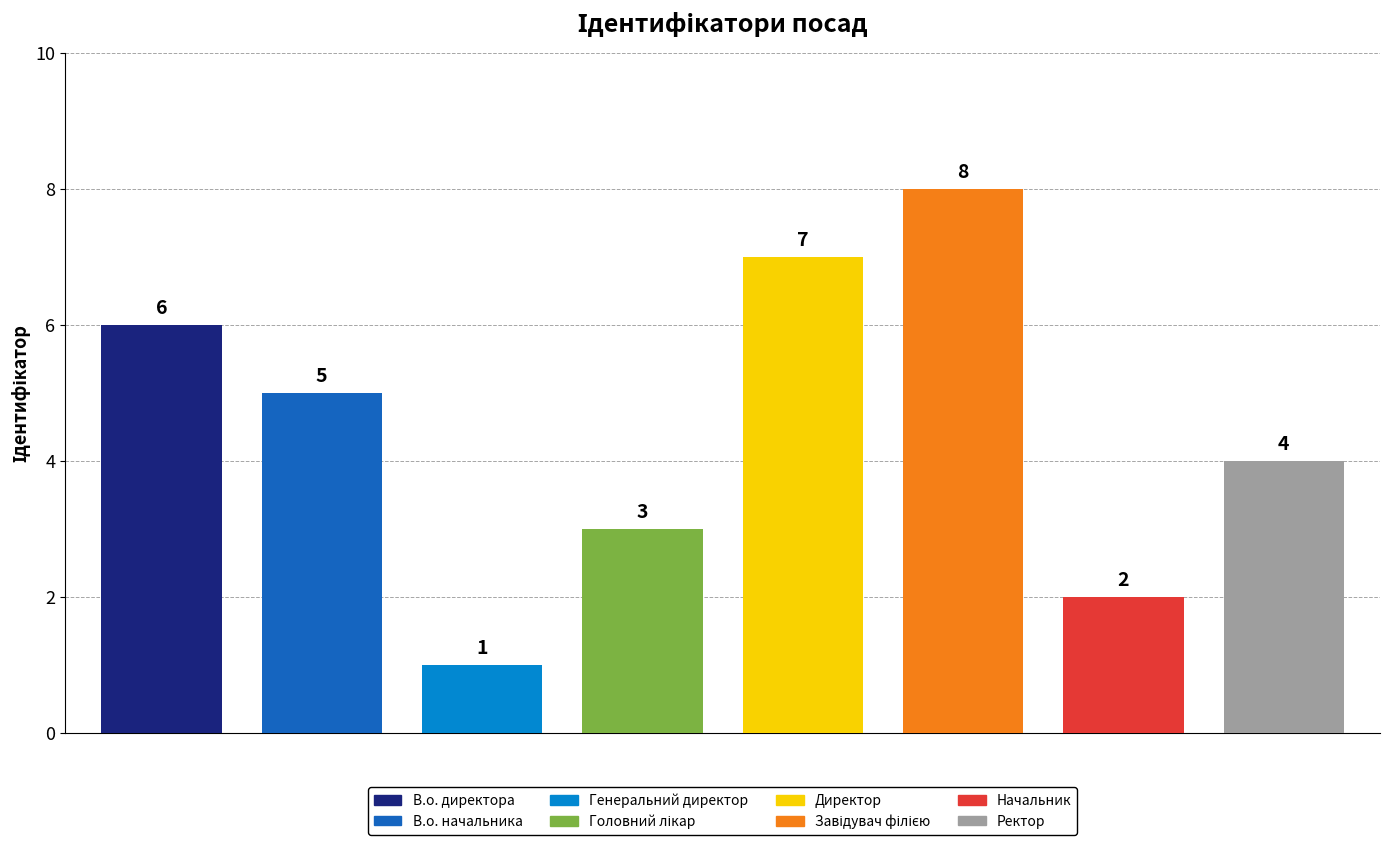

Where is the data nearest to the value 4?

Ректор